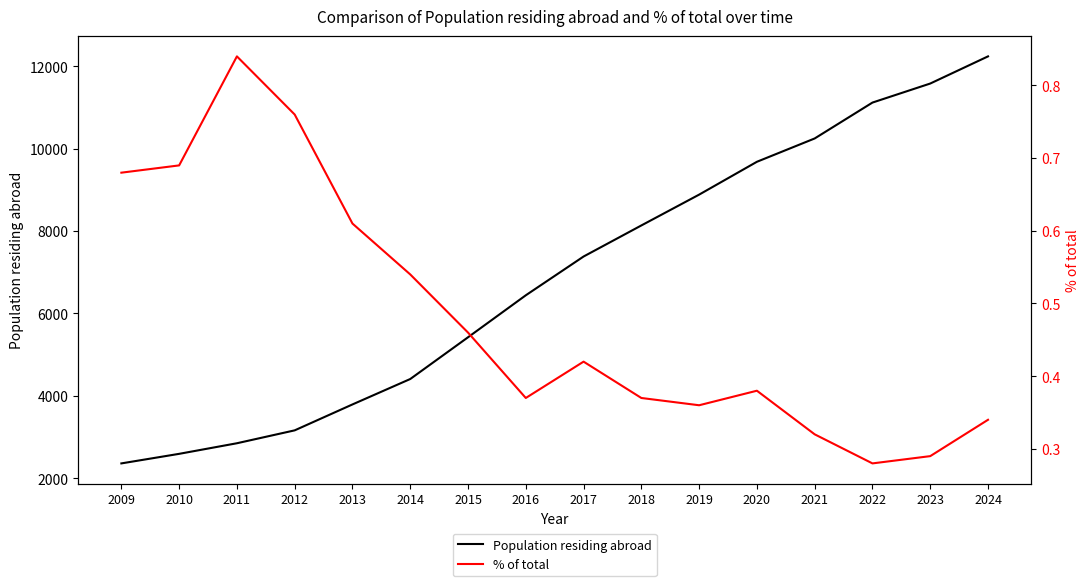

At which label does Population residing abroad reach its peak?

2024